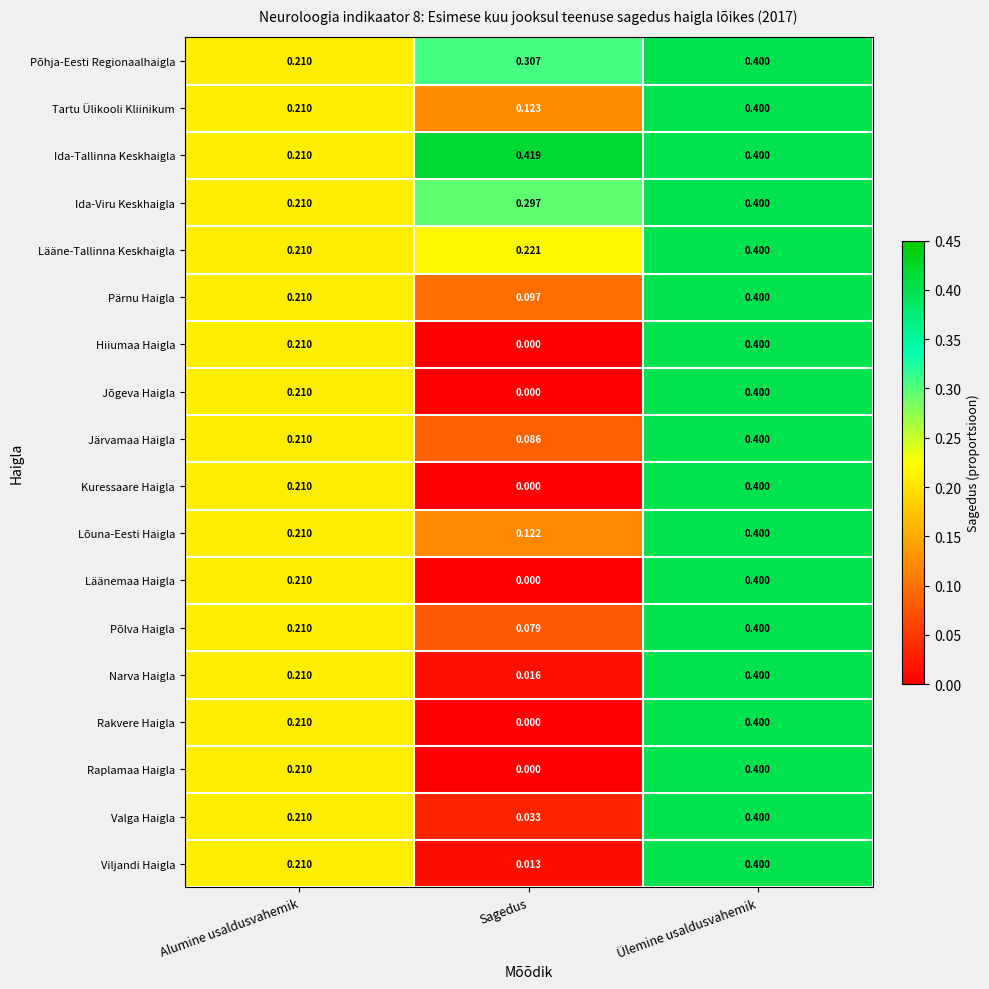

At which category does the chart reach its minimum across all series?

Sagedus